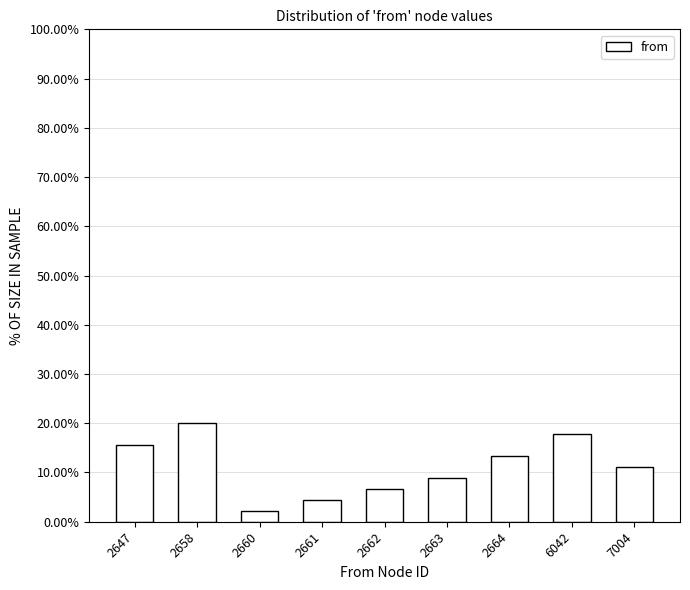

Reading left to right, extract all data points from this chart.

2647=15.6	2658=20.0	2660=2.2	2661=4.4	2662=6.7	2663=8.9	2664=13.3	6042=17.8	7004=11.1